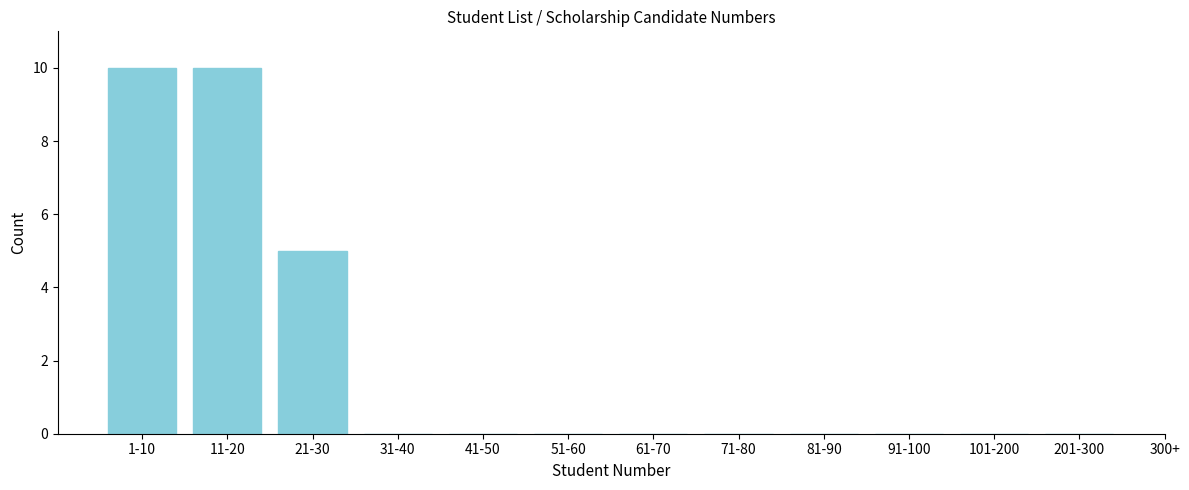

Reading right to left, transcribe all the data shown in this chart.

201-300=0	101-200=0	91-100=0	81-90=0	71-80=0	61-70=0	51-60=0	41-50=0	31-40=0	21-30=5	11-20=10	1-10=10